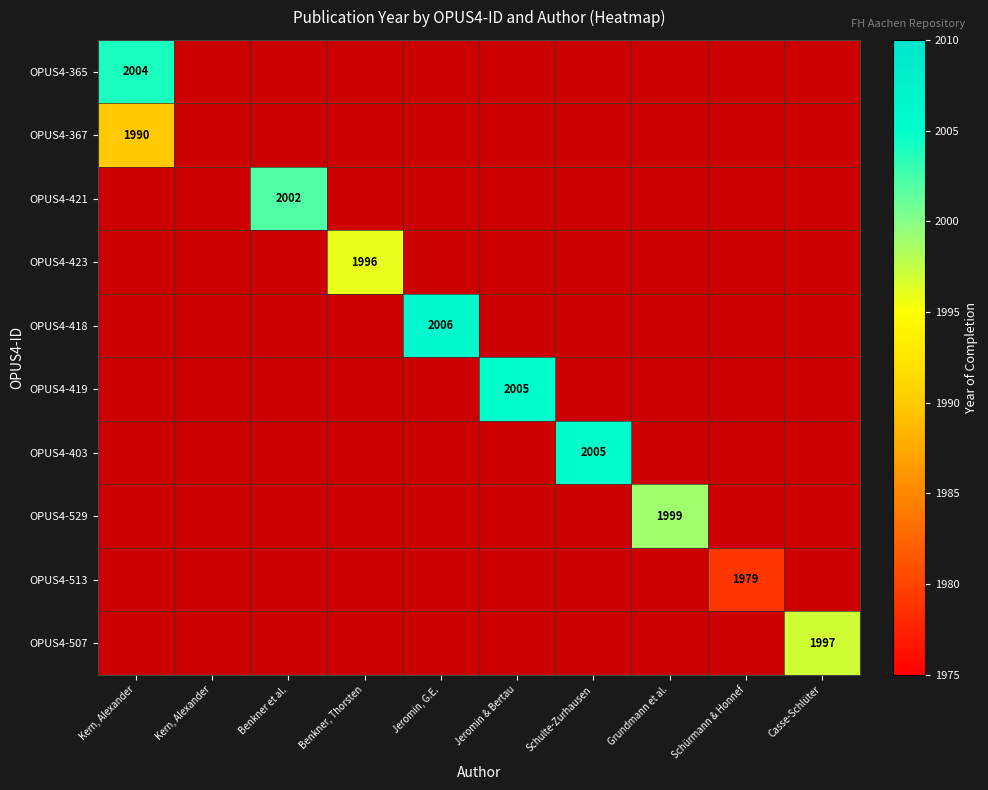

The value of OPUS4-529 at Kern, Alexander is 1337. True or false?

False